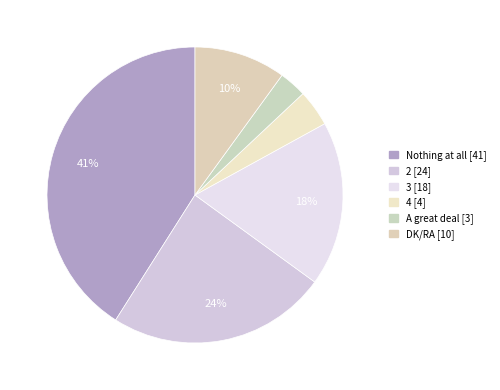

How many segments does this pie chart have?

6